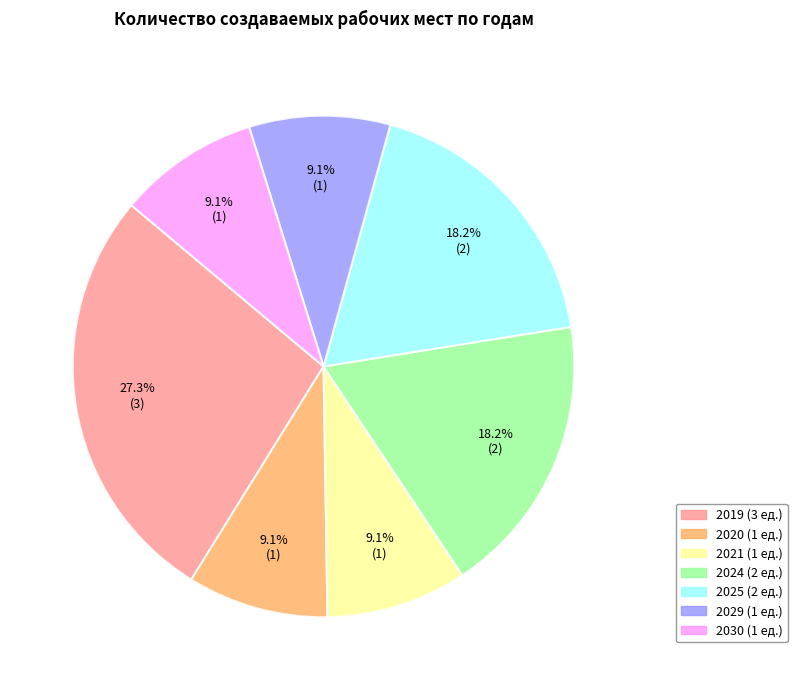

Does any single category account for the majority?

No